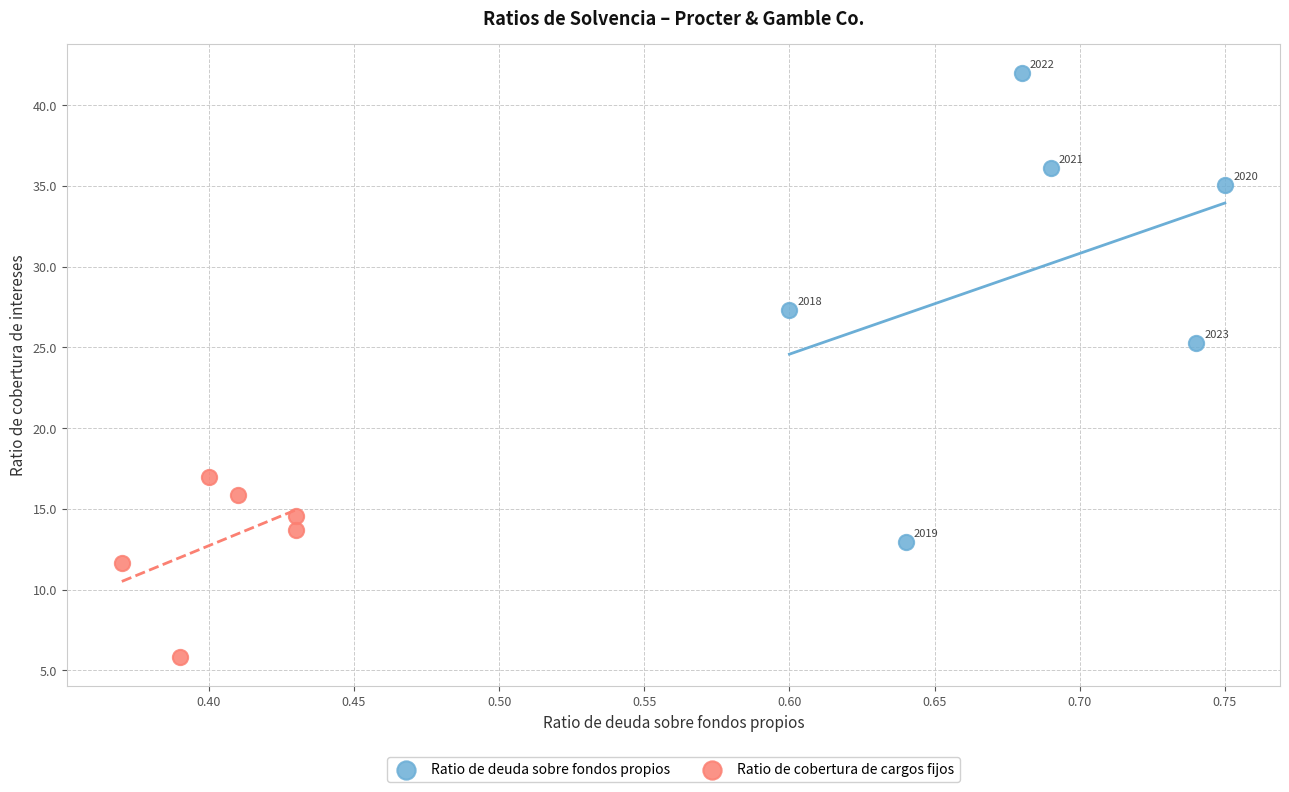

Which series reaches the maximum Y coordinate?

Ratio de deuda sobre fondos propios